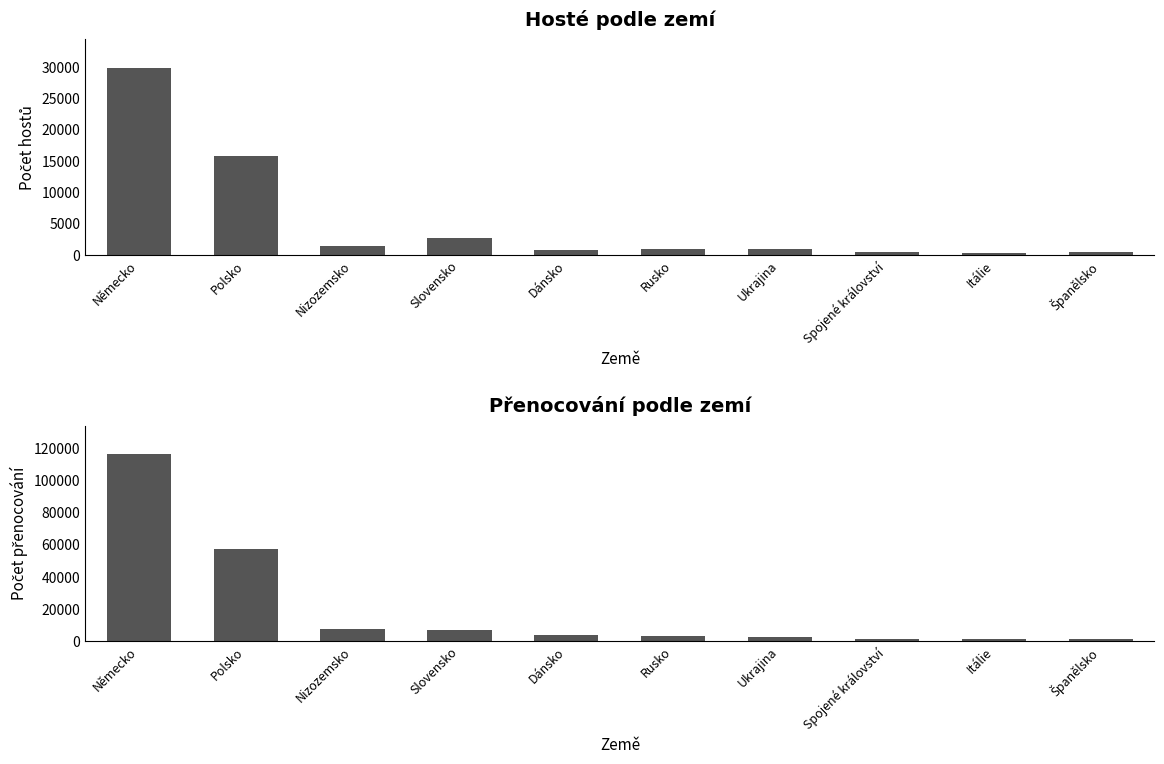

Which series has the largest range (max minus min)?

Přenocování